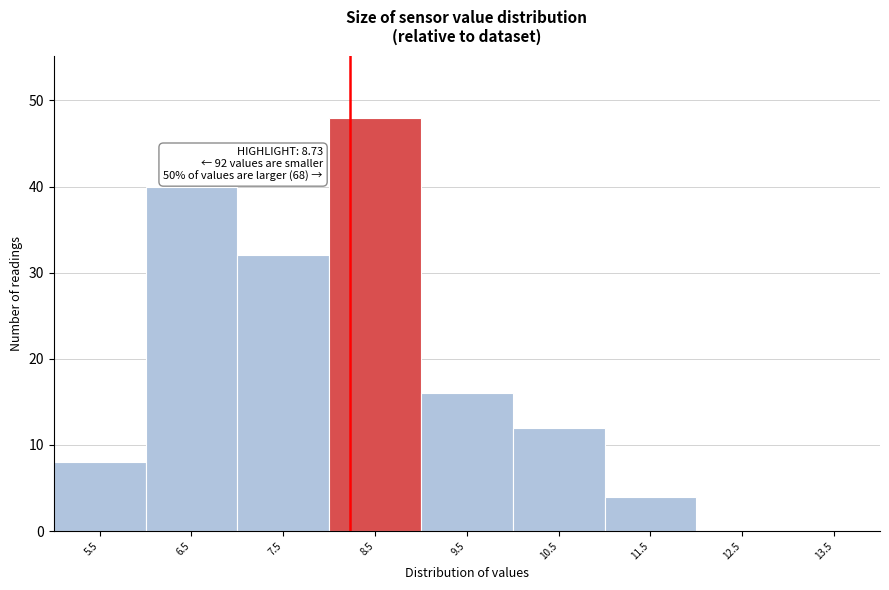

Reading left to right, list all the values displayed in this chart.

5.5=8	6.5=40	7.5=32	8.5=48	9.5=16	10.5=12	11.5=4	12.5=0	13.5=0